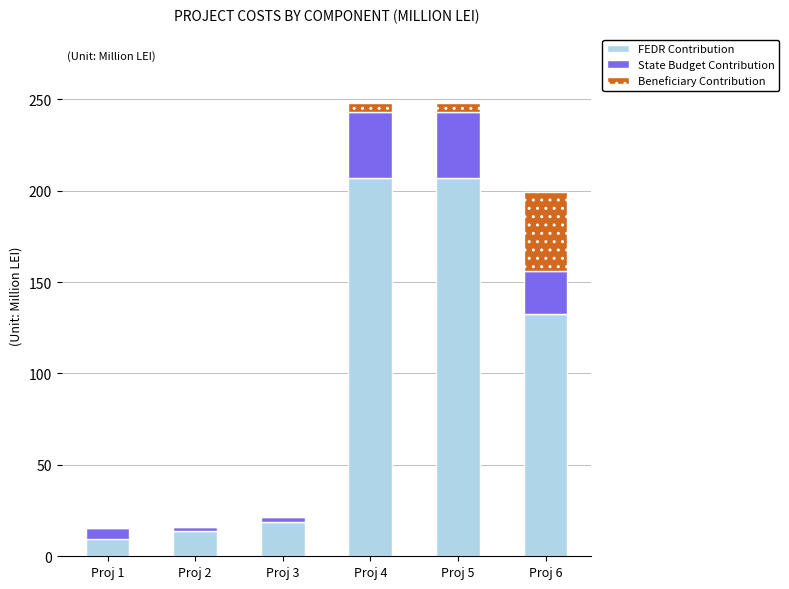

What is the highest value of the FEDR Contribution series?

207.0